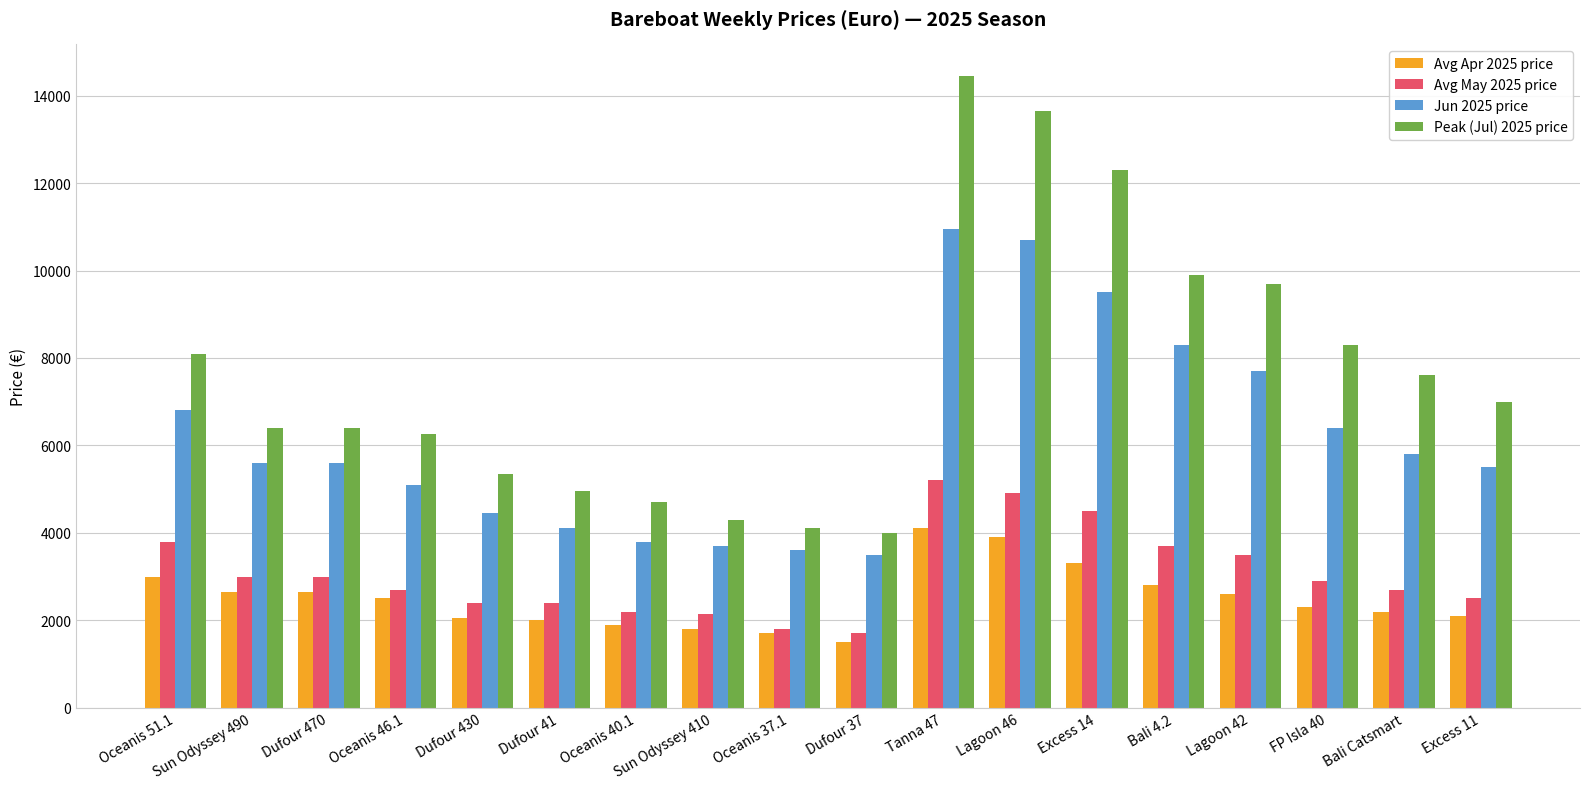

What is the lowest value of the Peak (Jul) 2025 price series?

4000